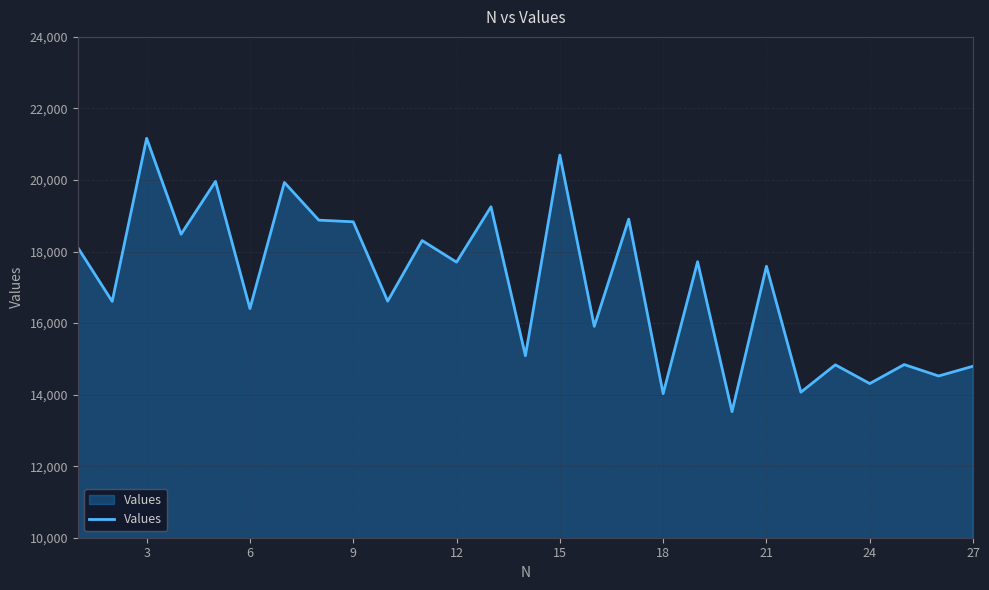

What is the minimum value shown in the chart?

13524